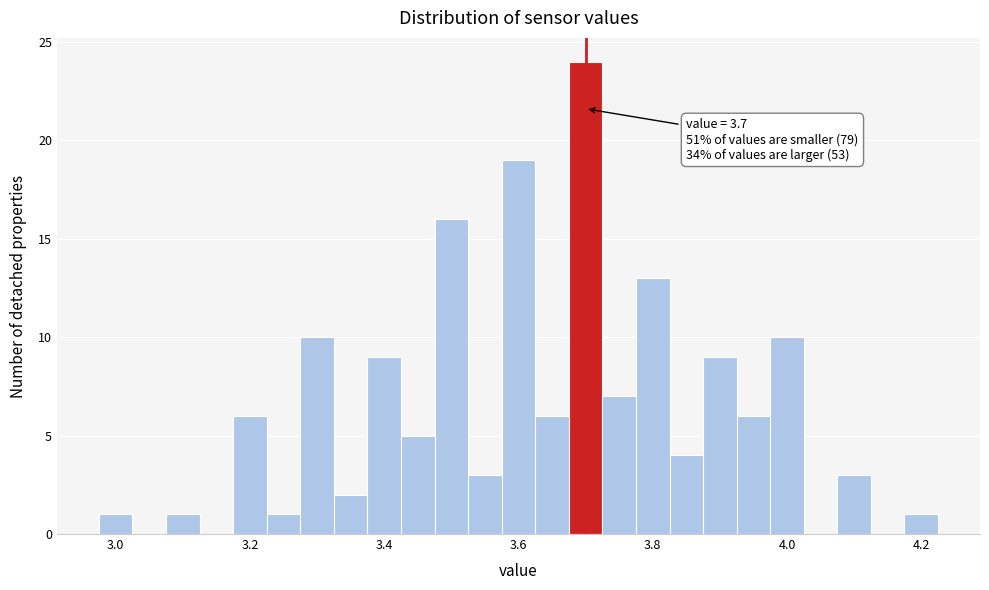

Read against the x-axis, roughly where is the centre of the tallest bar?

3.70